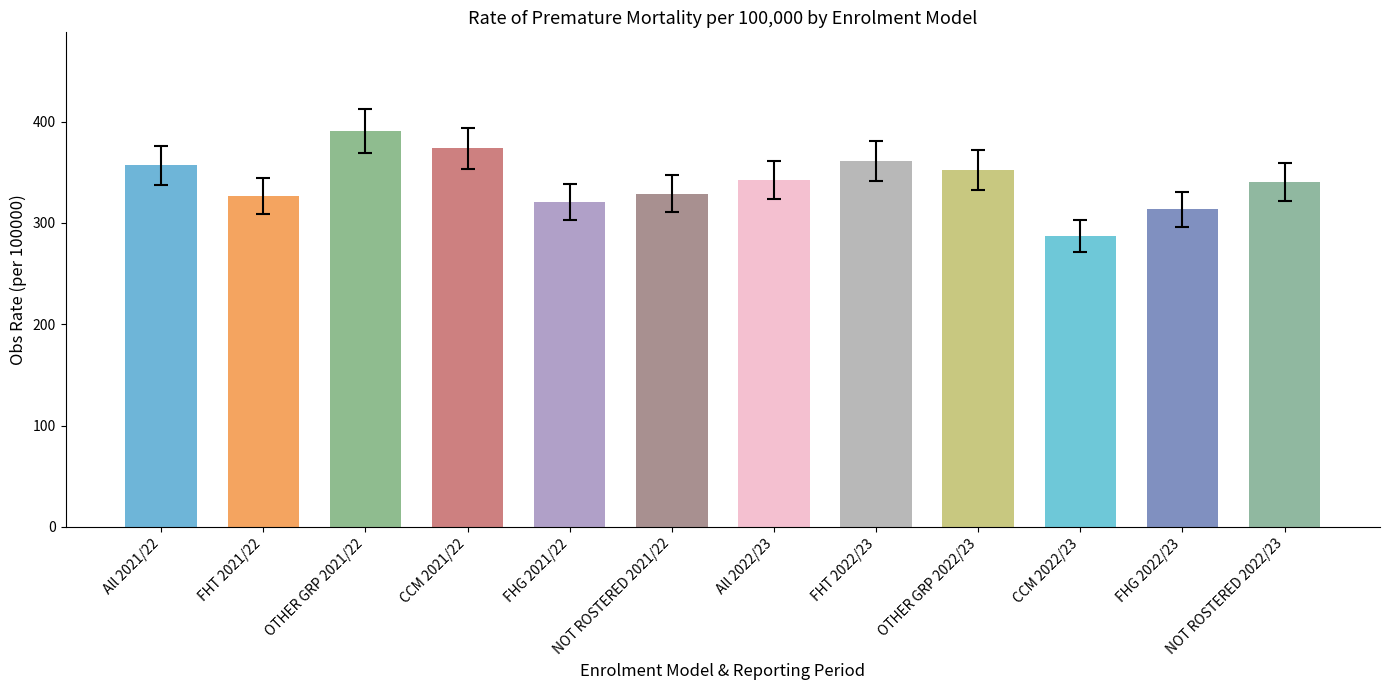

What is the difference between the maximum and minimum values?

103.2